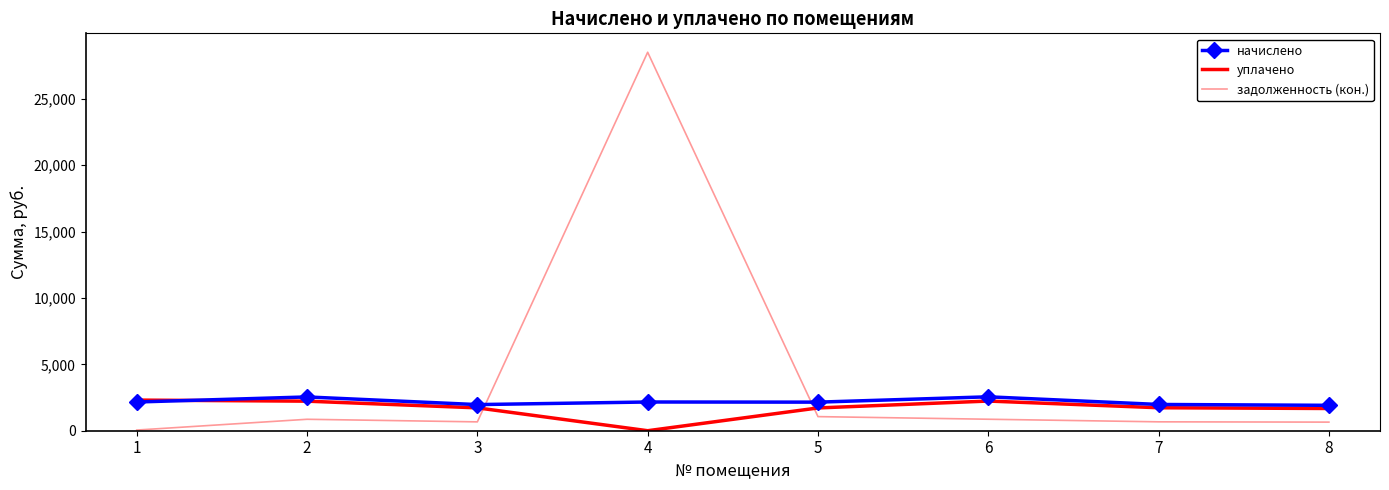

How many values in the задолженность (кон.) series exceed 861?

4